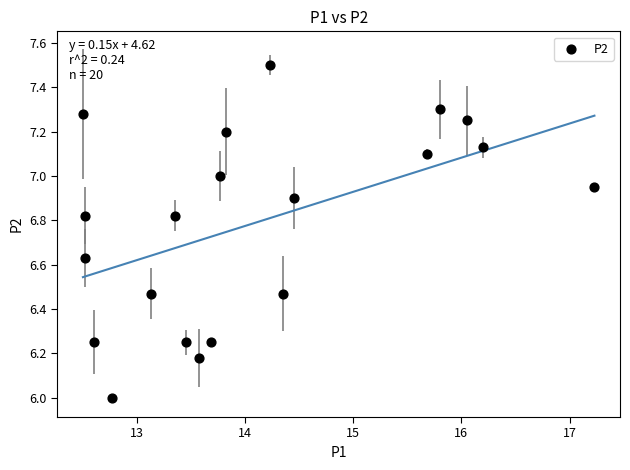

What is the range of Y values (max minus min)?

1.5